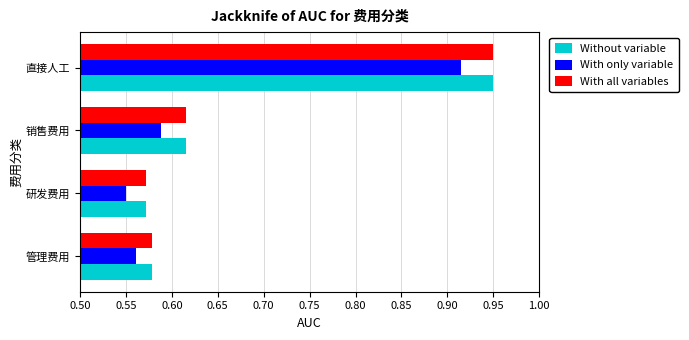

What is the sum of all With only variable values?

2.6